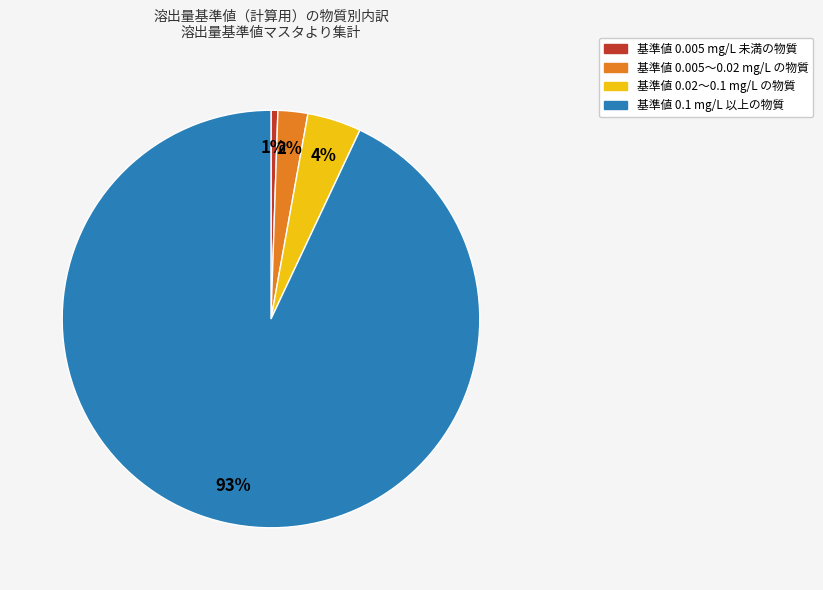

Does any single category account for the majority?

Yes